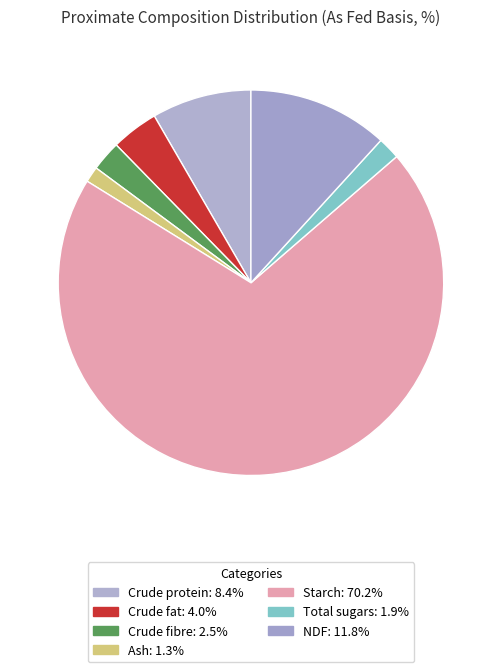

Approximately how many times larger is the value at Crude protein compared to Crude fat?

2.1